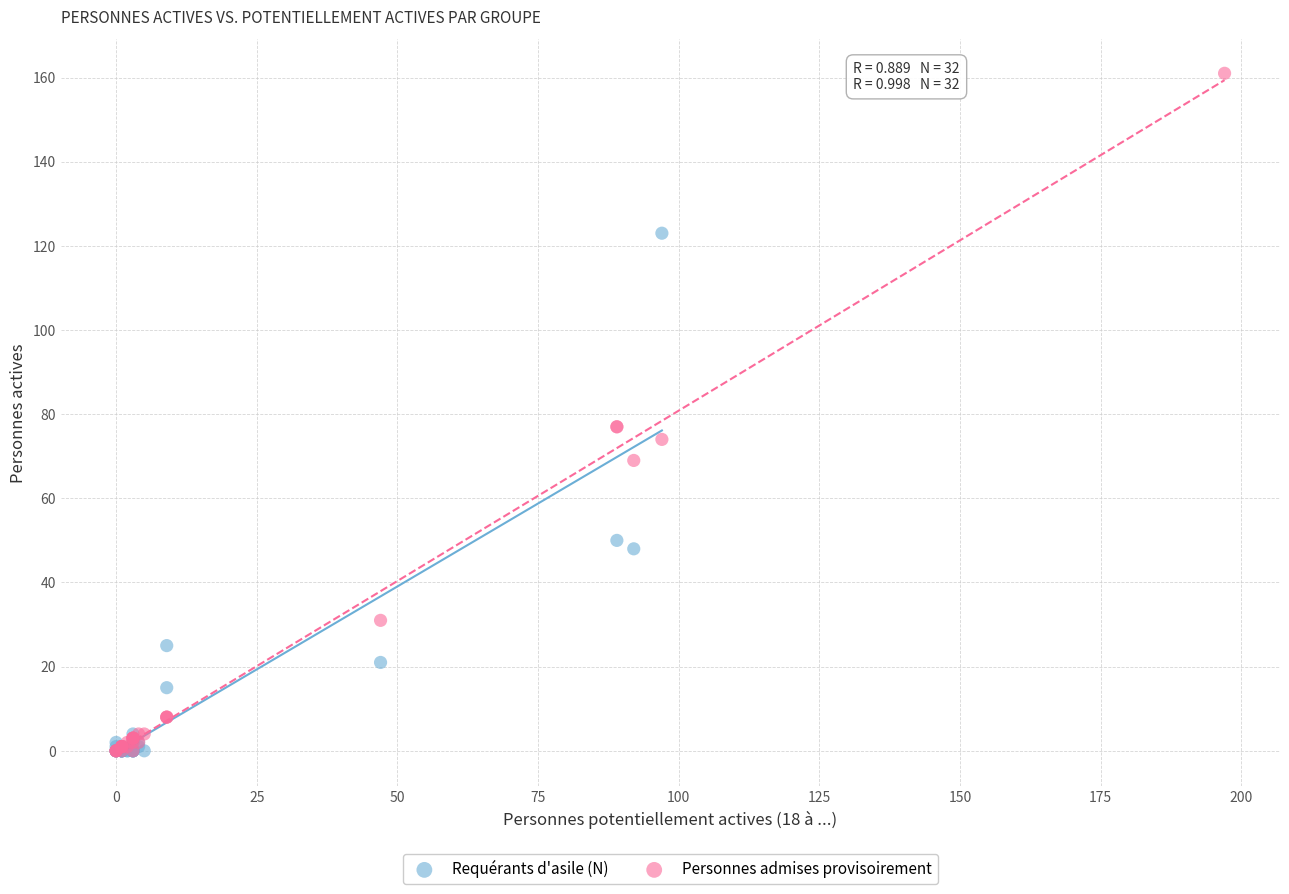

Which series contains the highest Y value?

Personnes admises provisoirement